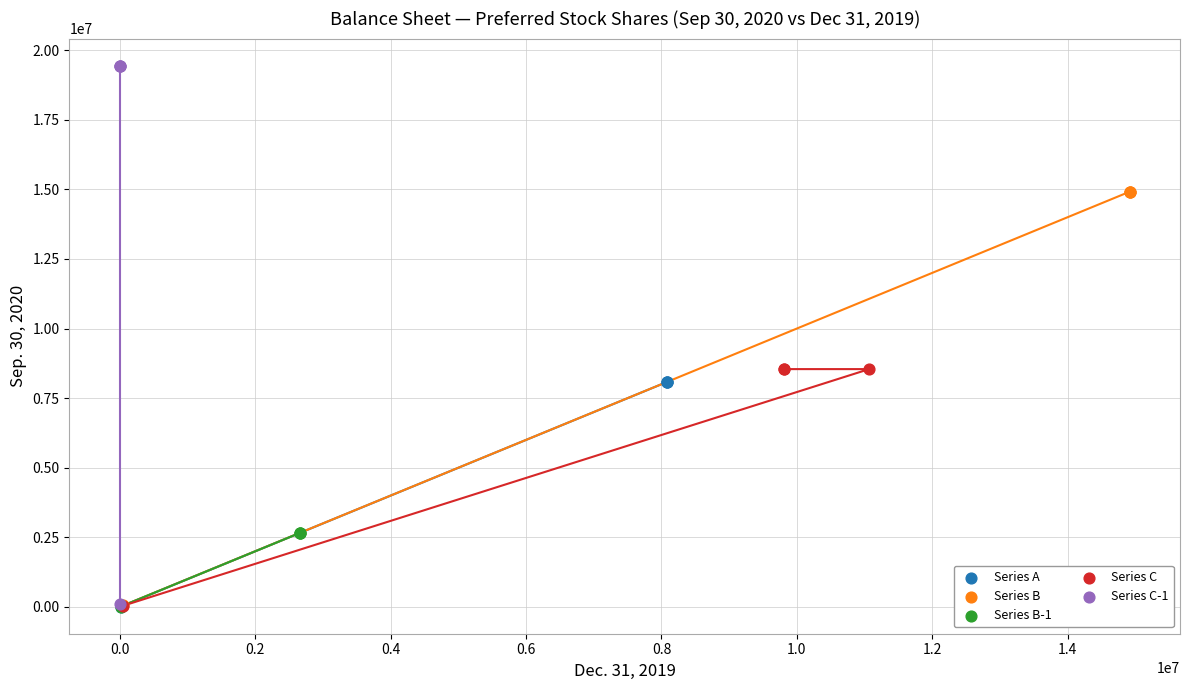

Which series has the widest spread of Y values?

Series C-1